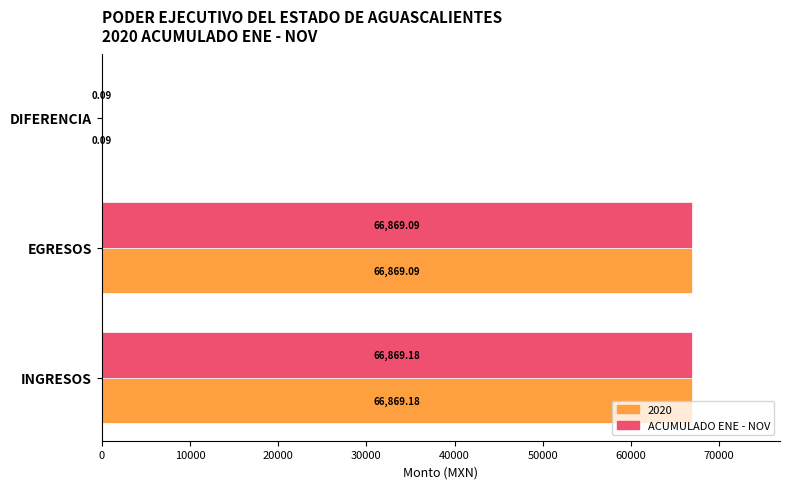

Which label corresponds to the largest value in the chart?

INGRESOS